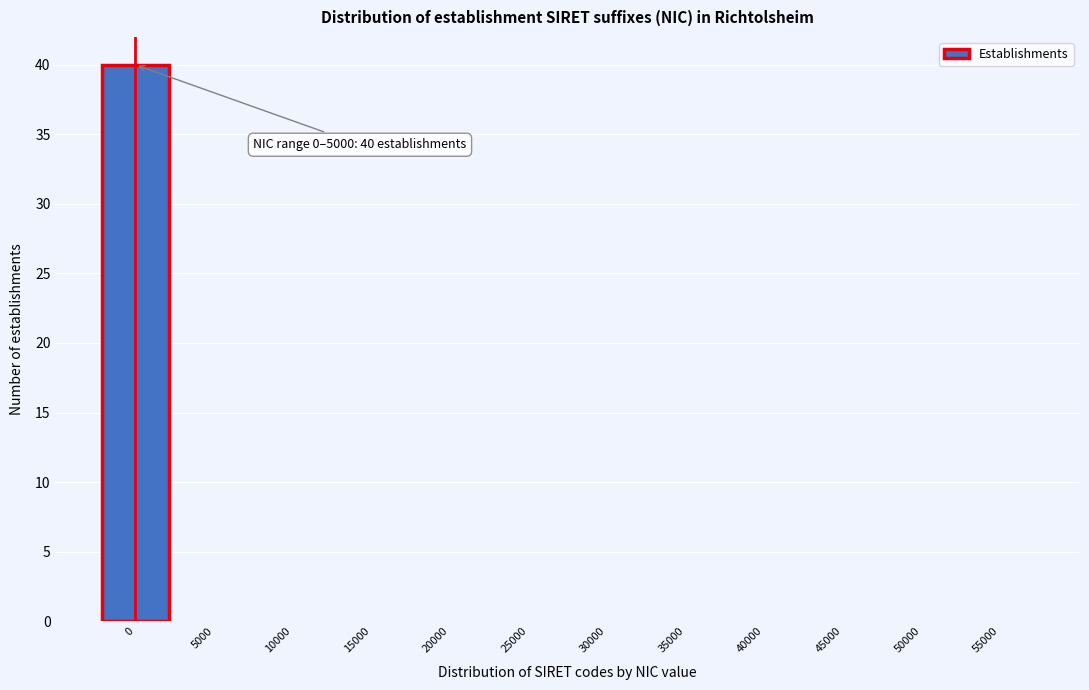

Reading right to left, list all the values displayed in this chart.

55000=0	50000=0	45000=0	40000=0	35000=0	30000=0	25000=0	20000=0	15000=0	10000=0	5000=0	0=40